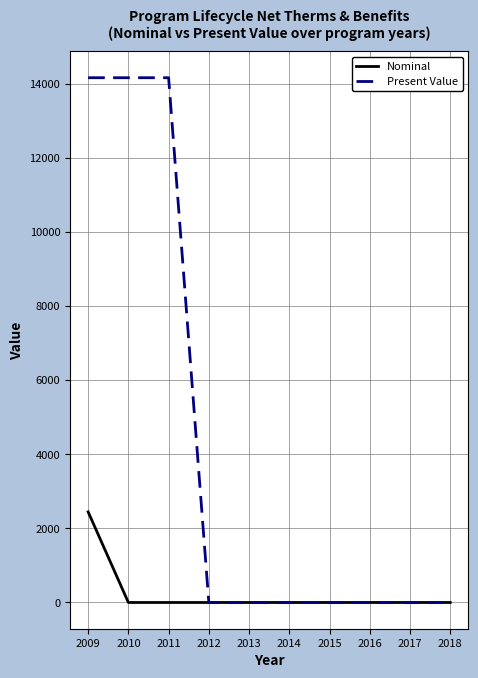

What is the difference between the highest and lowest values at 2010?

14159.9